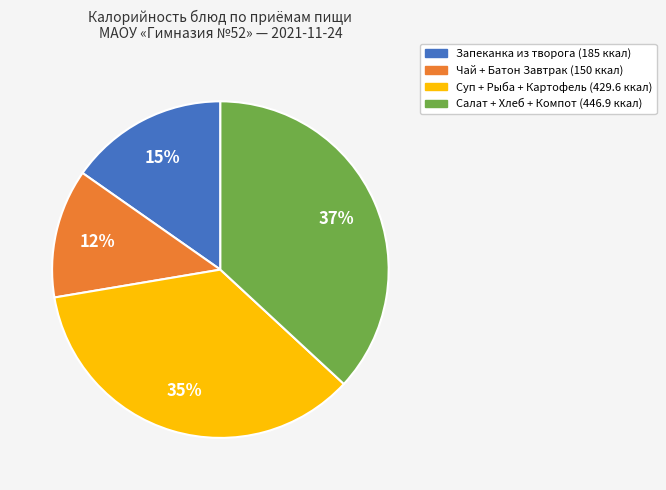

Is there a majority slice in this chart?

No